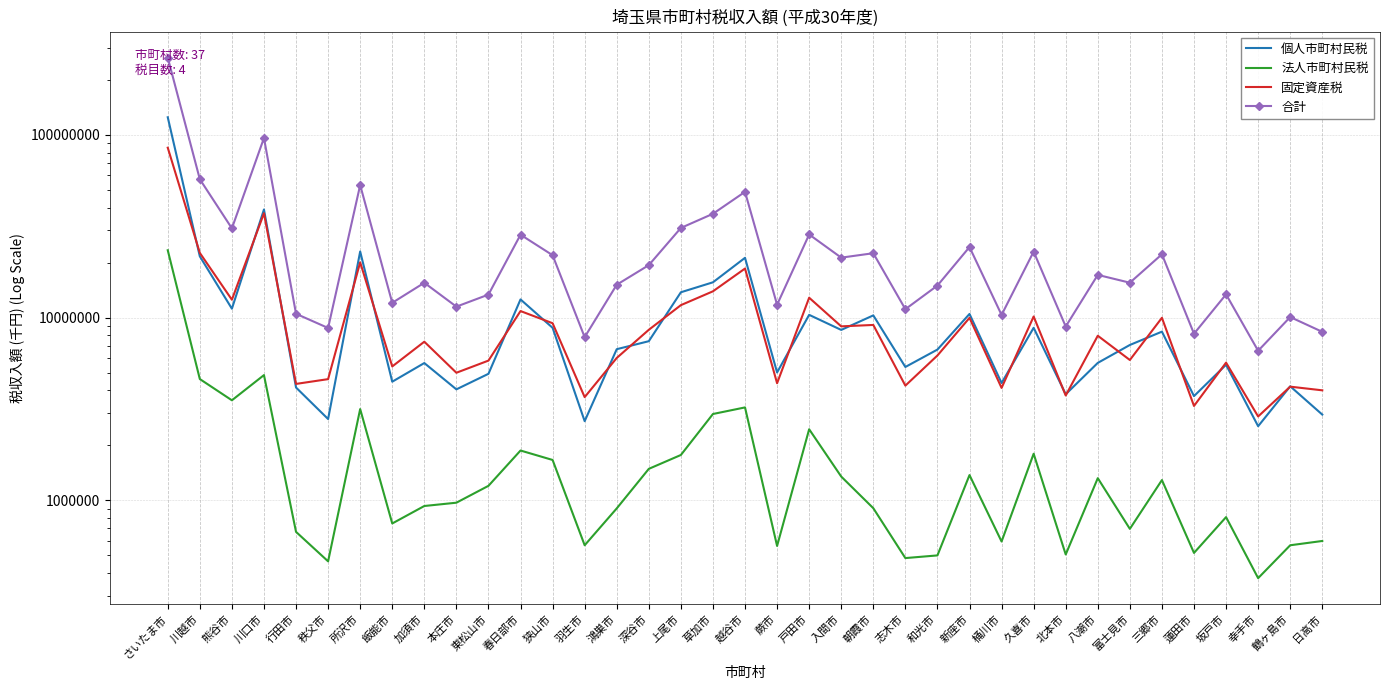

True or false: 合計 and 固定資産税 intersect in this chart.

False